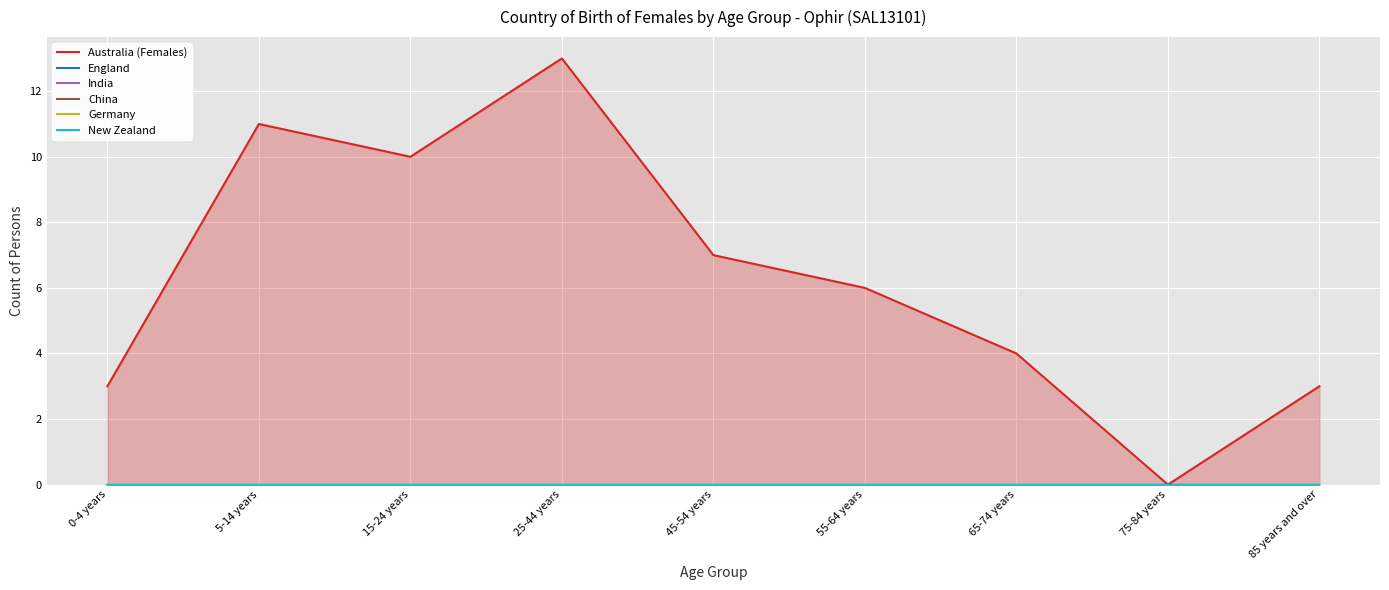

The value of England at 25-44 years is 0. True or false?

True